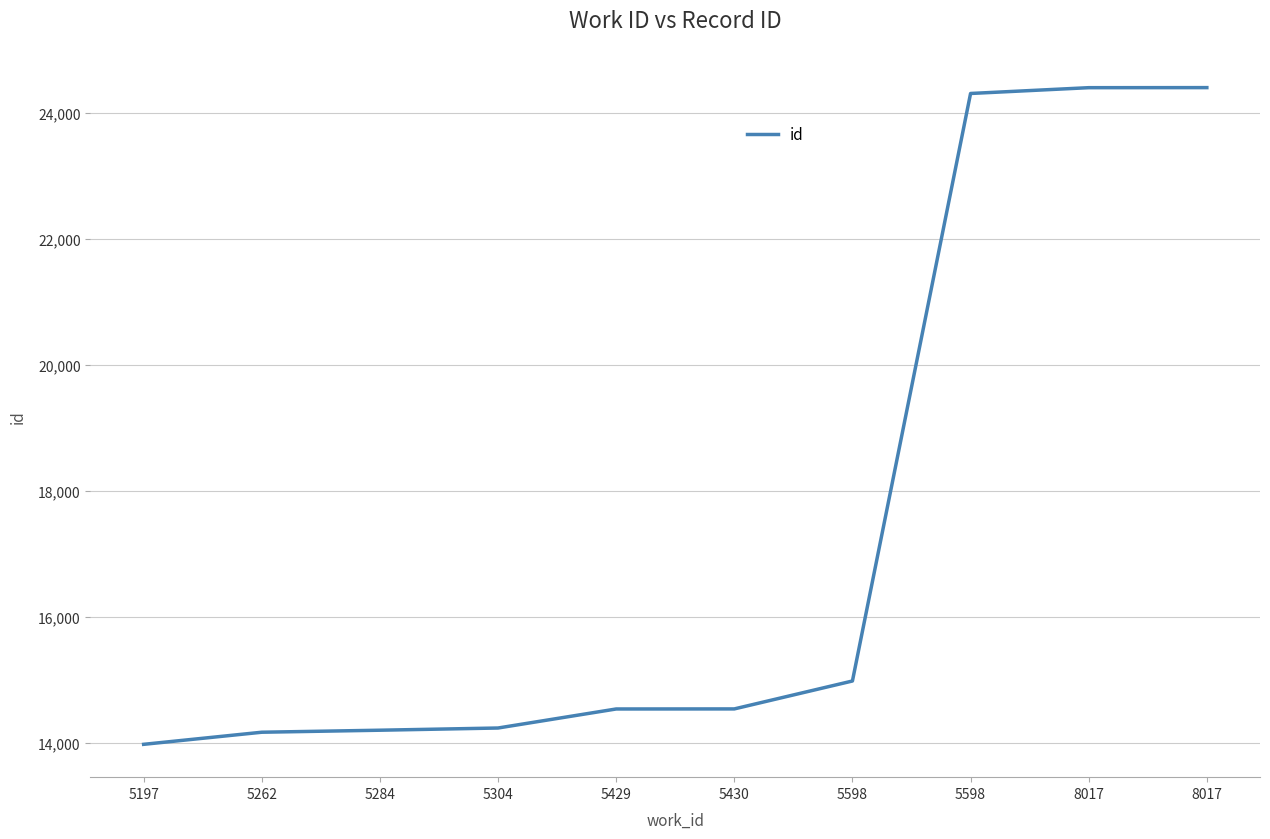

Is this an area chart (filled region under the line)?

No